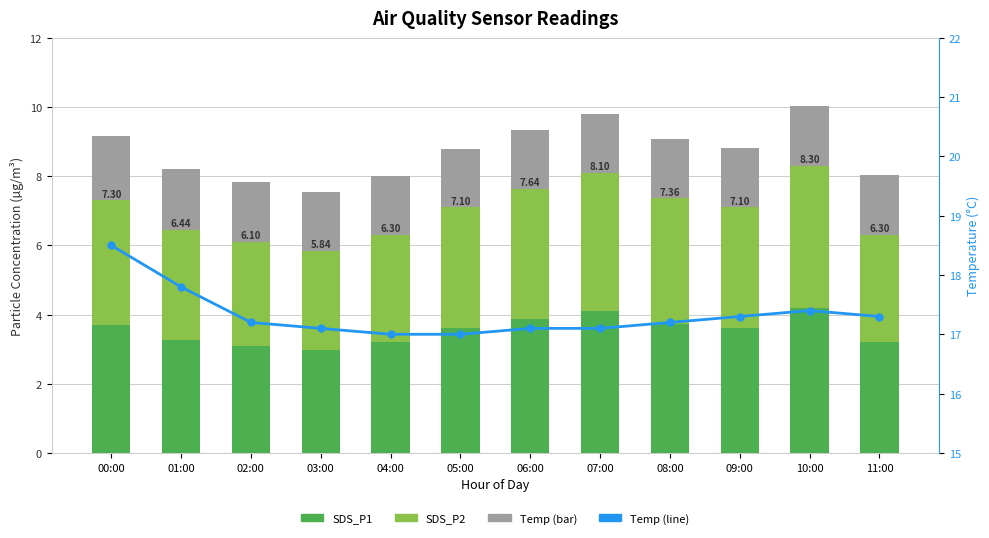

Reading left to right, extract all data points from this chart.

SDS_P1: 3.7	3.3	3.1	3.0	3.2	3.6	3.9	4.1	3.7	3.6	4.2	3.2
SDS_P2: 3.6	3.2	3.0	2.9	3.1	3.5	3.8	4.0	3.6	3.5	4.1	3.1
Temp: 1.8	1.8	1.7	1.7	1.7	1.7	1.7	1.7	1.7	1.7	1.7	1.7
Temp (line): 18.5	17.8	17.2	17.1	17.0	17.0	17.1	17.1	17.2	17.3	17.4	17.3